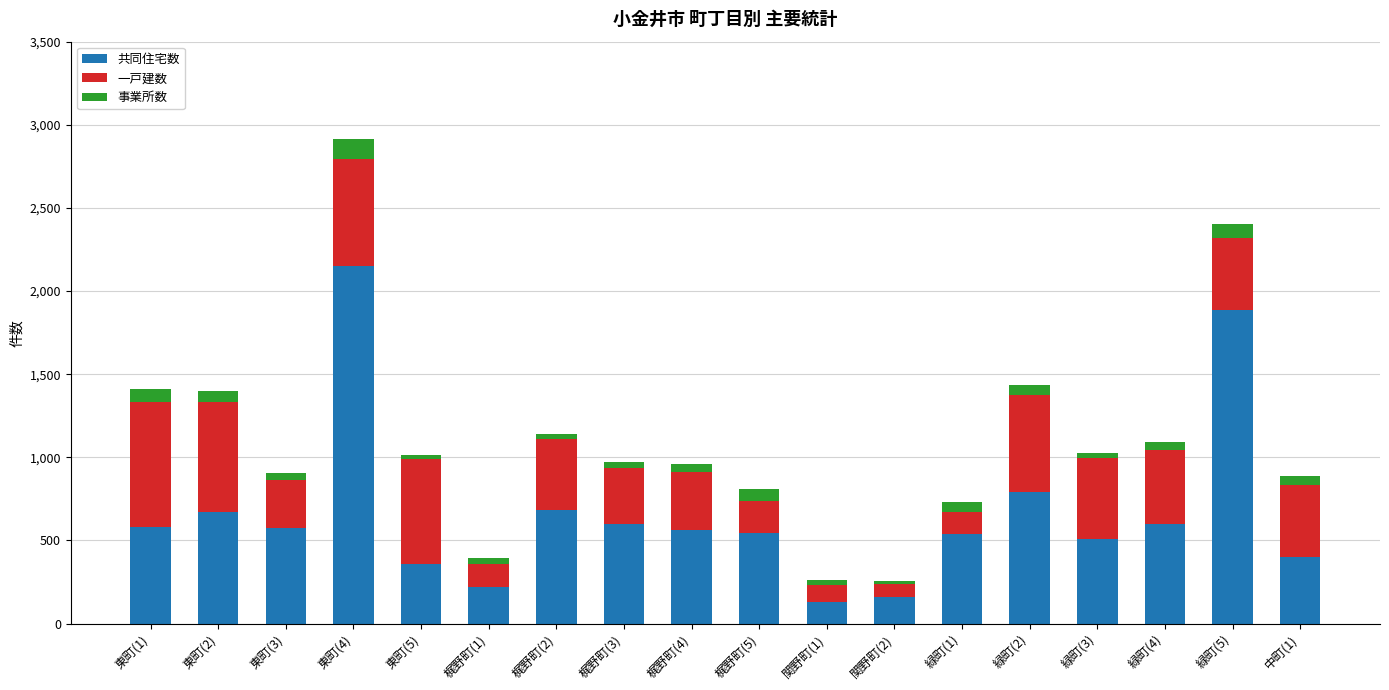

What is the minimum value for 共同住宅数?

128